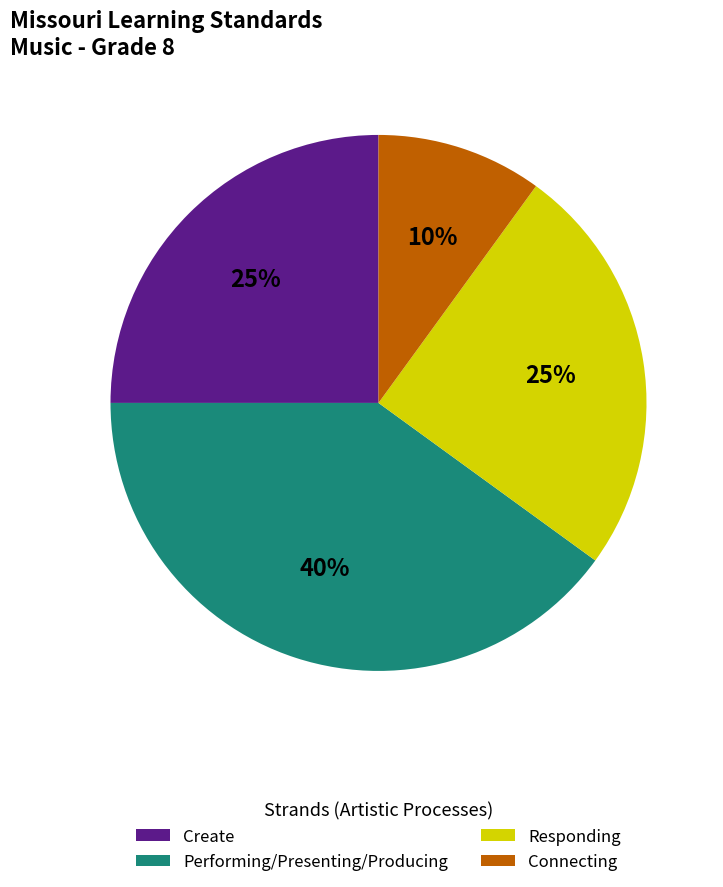

Is the sum of Connecting and Responding greater than half?

No